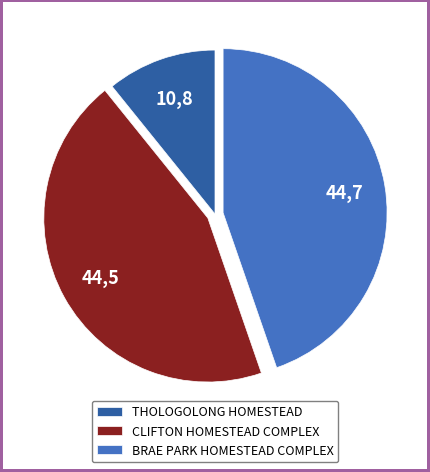

Does BRAE PARK HOMESTEAD COMPLEX account for over 50% of the chart?

No